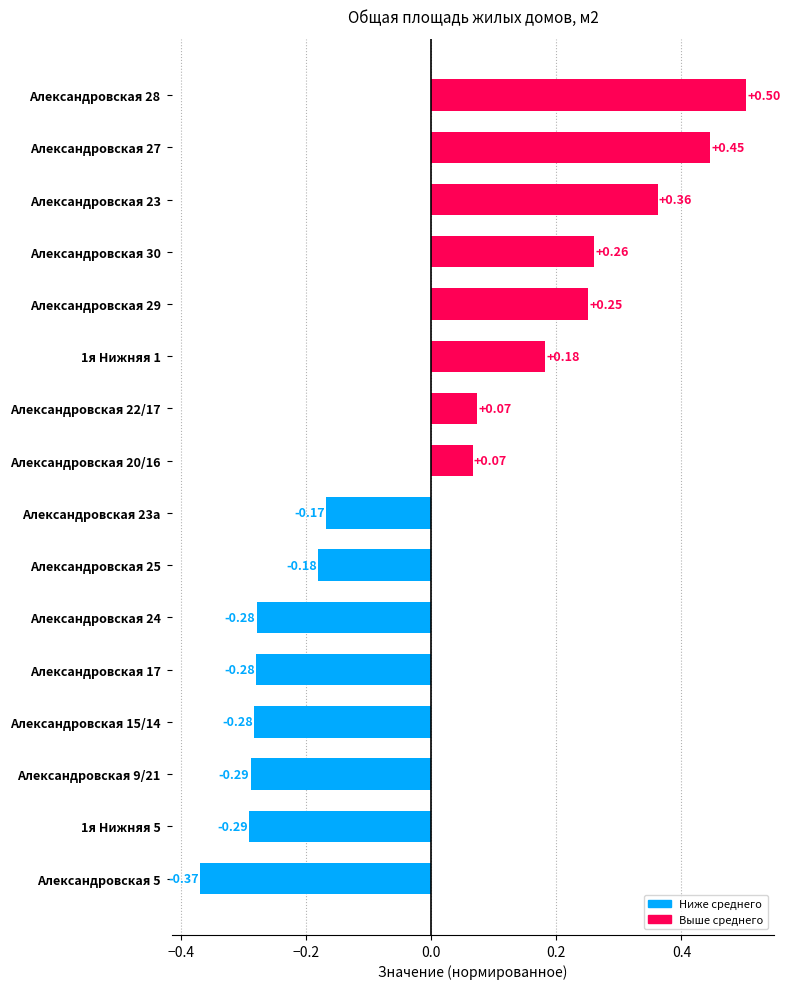

Which label corresponds to the smallest value in the chart?

Александровская 5